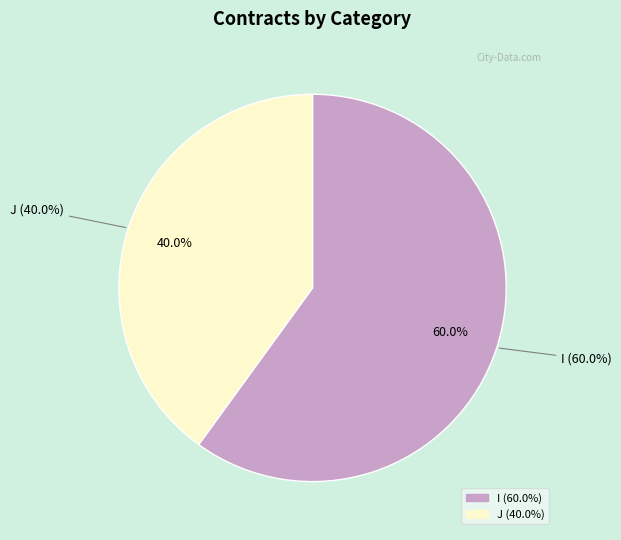

What is the largest slice in the pie chart?

I